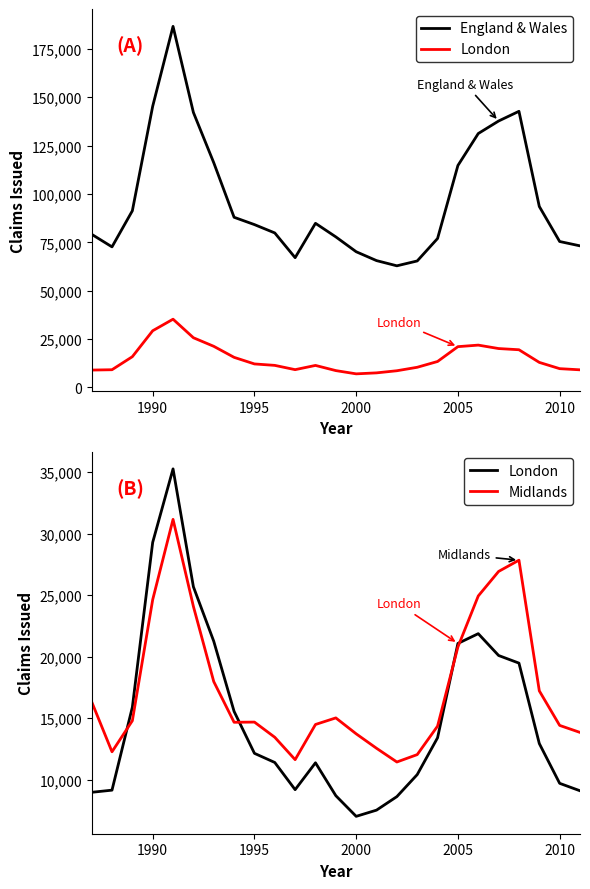

How many lines are shown in the chart?

3